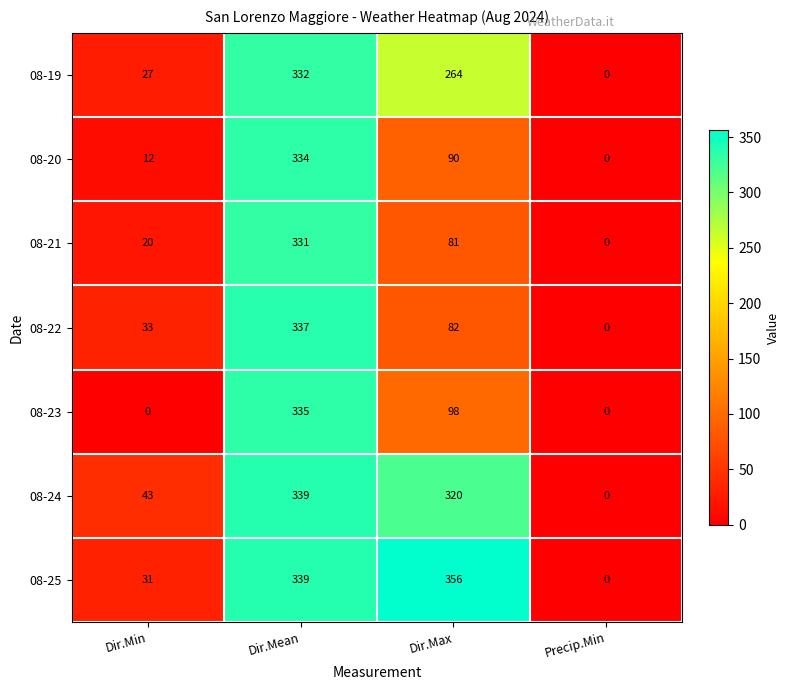

Which series has the widest spread of values?

08-25